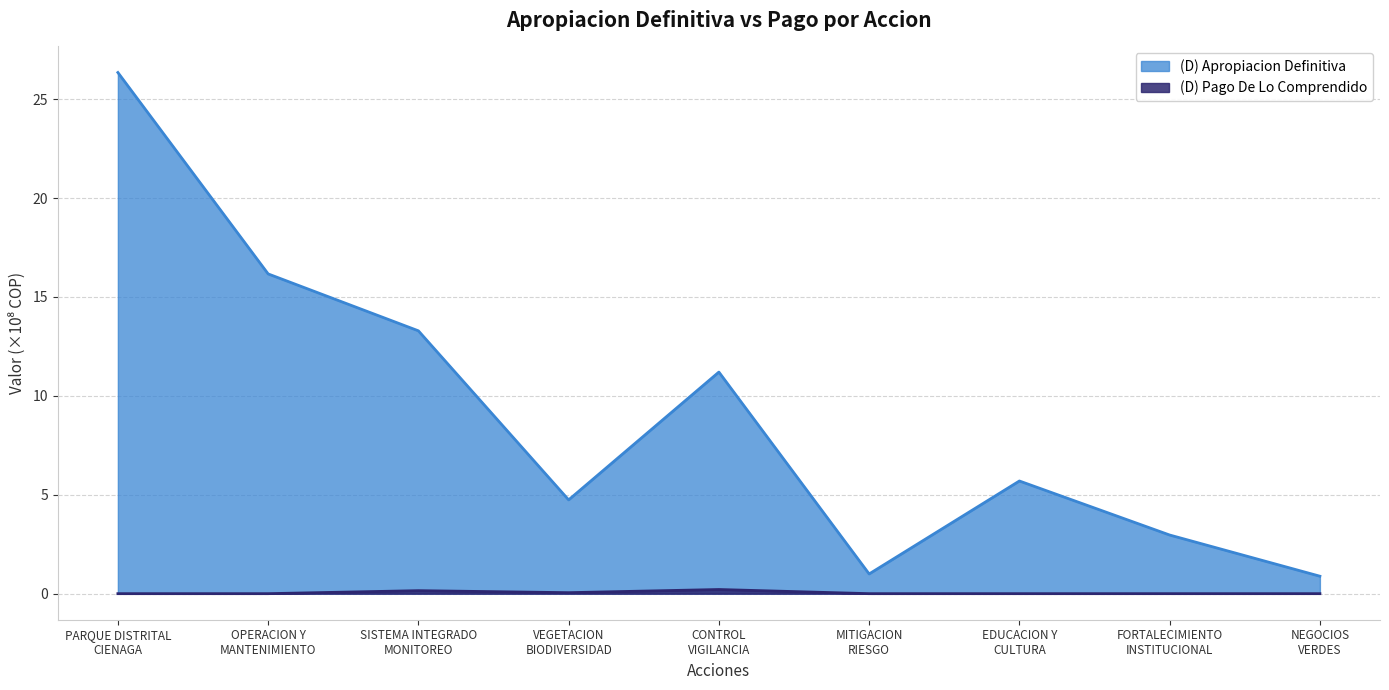

What are all the series names shown in the legend?

(D) Apropiacion Definitiva, (D) Pago De Lo Comprendido